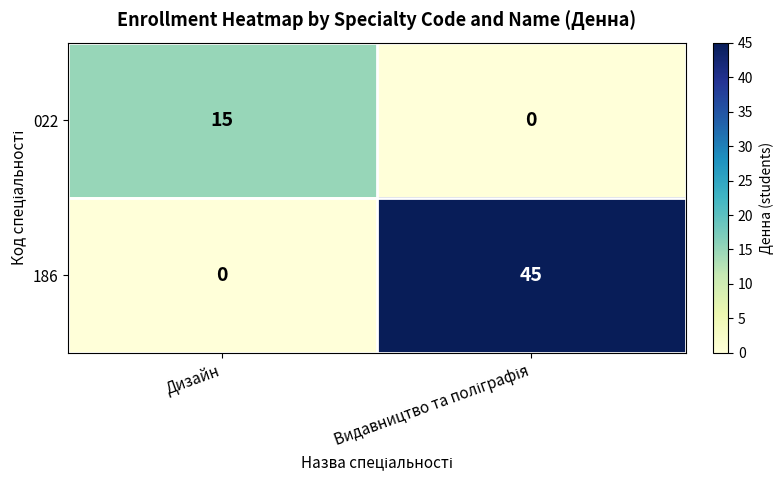

List the series in order of their overall mean, highest first.

186, 022